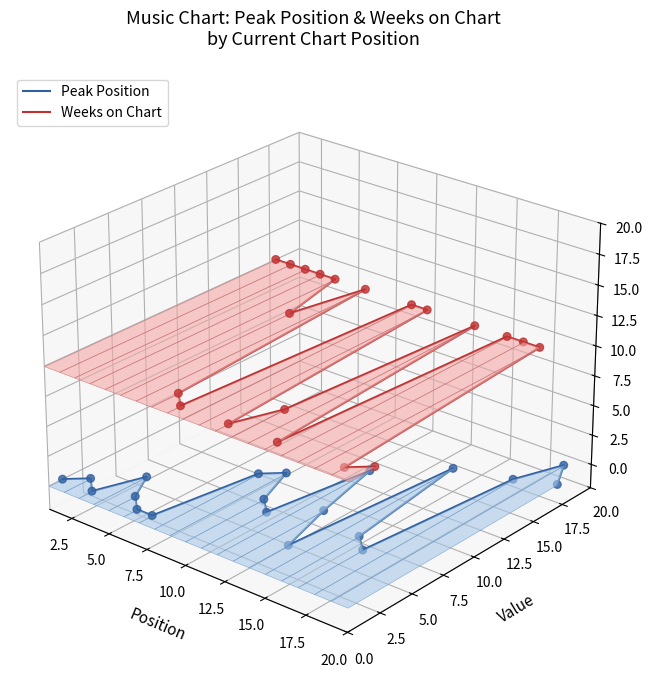

Which series has the largest total across all categories?

Weeks on Chart